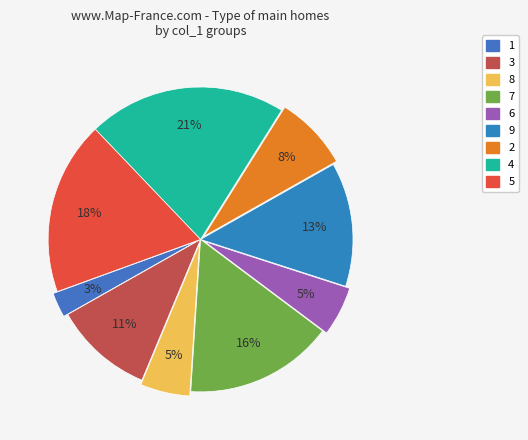

Combined, what portion of the pie is 2 and 6?

13.2%